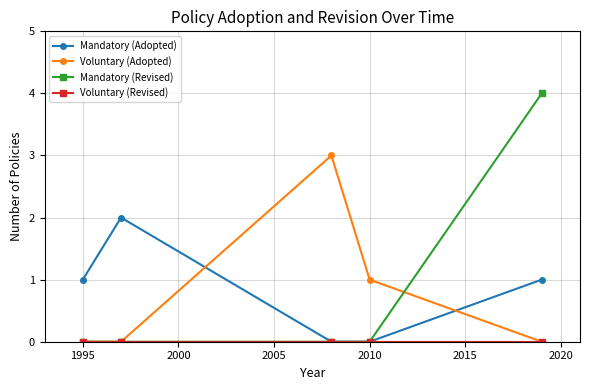

Count the number of data series in this chart.

4